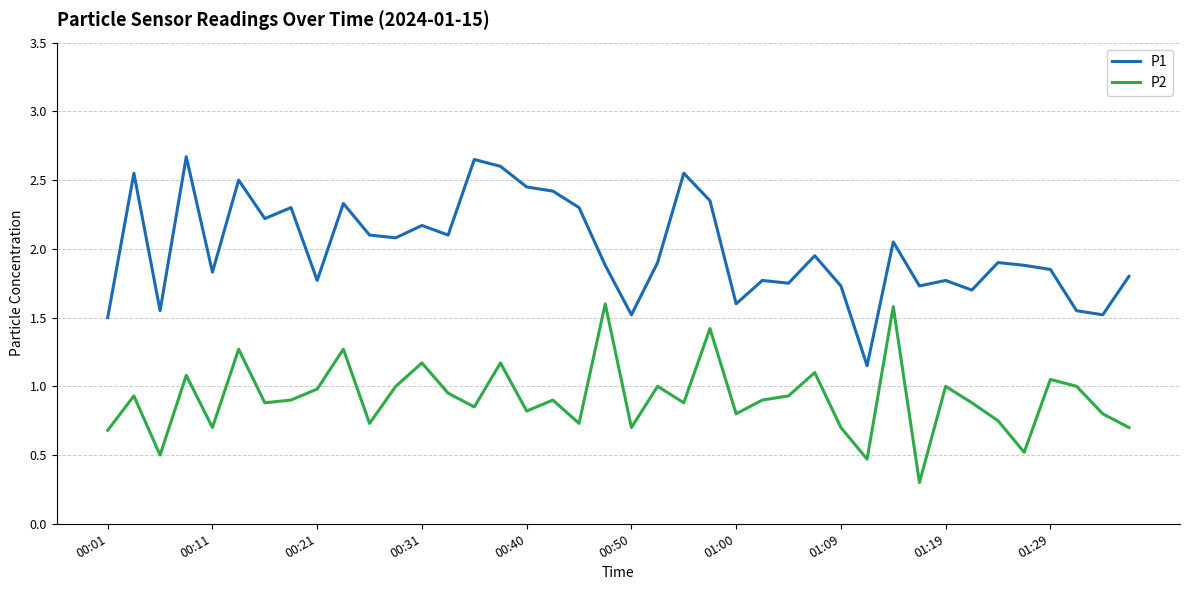

What is the difference between the maximum and minimum values in the P2 series?

1.3